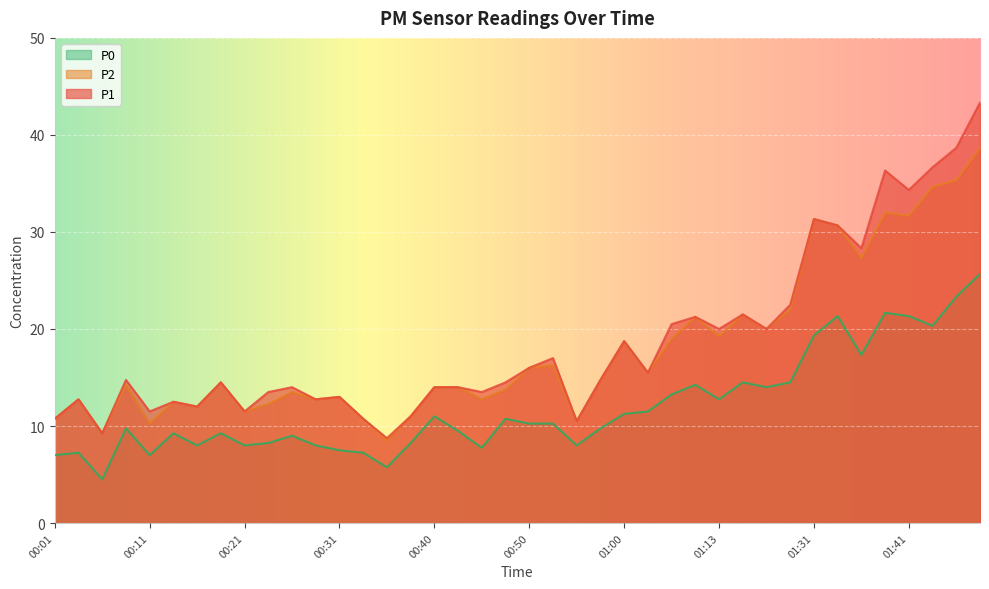

Where is the first local minimum for P0?

00:06